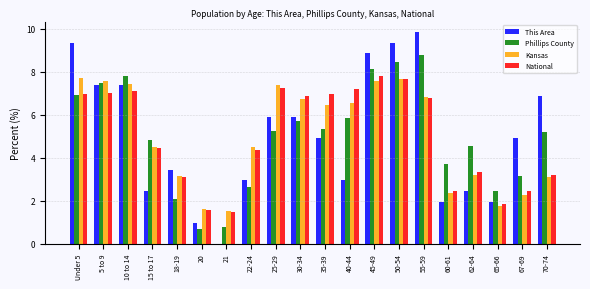

What is the approximate value of This Area at 25-29?

5.9